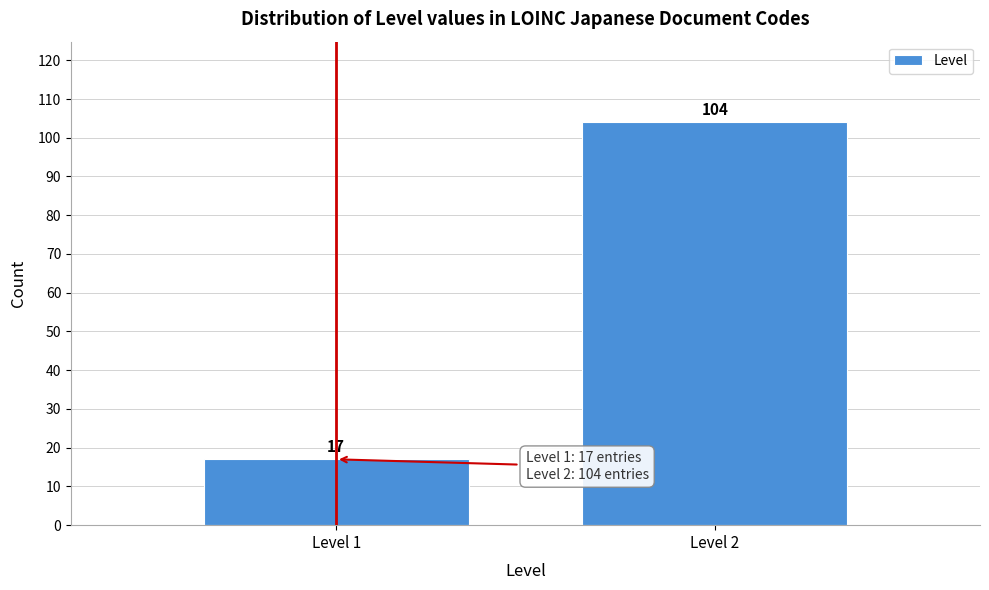

Reading left to right, list all the values displayed in this chart.

17	104